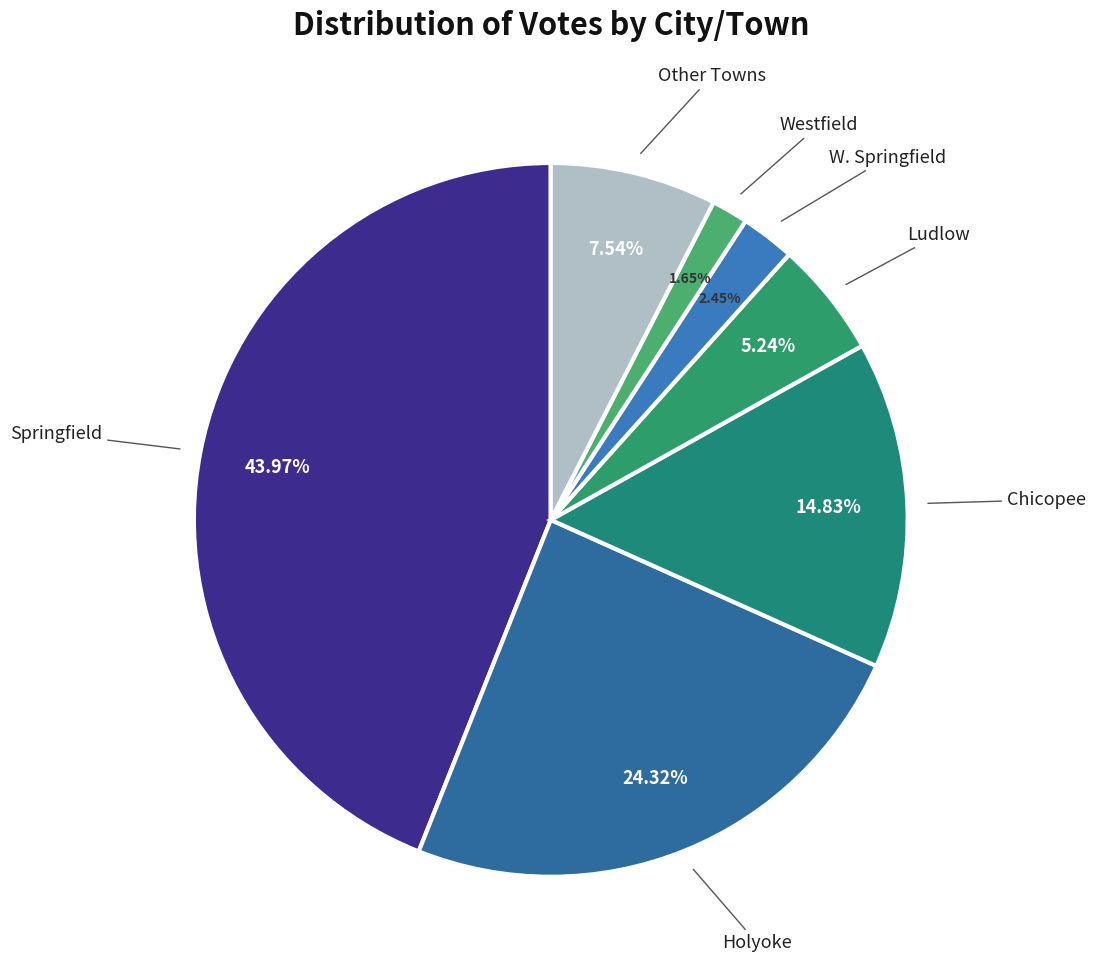

Is there any slice that represents more than half of the pie?

No